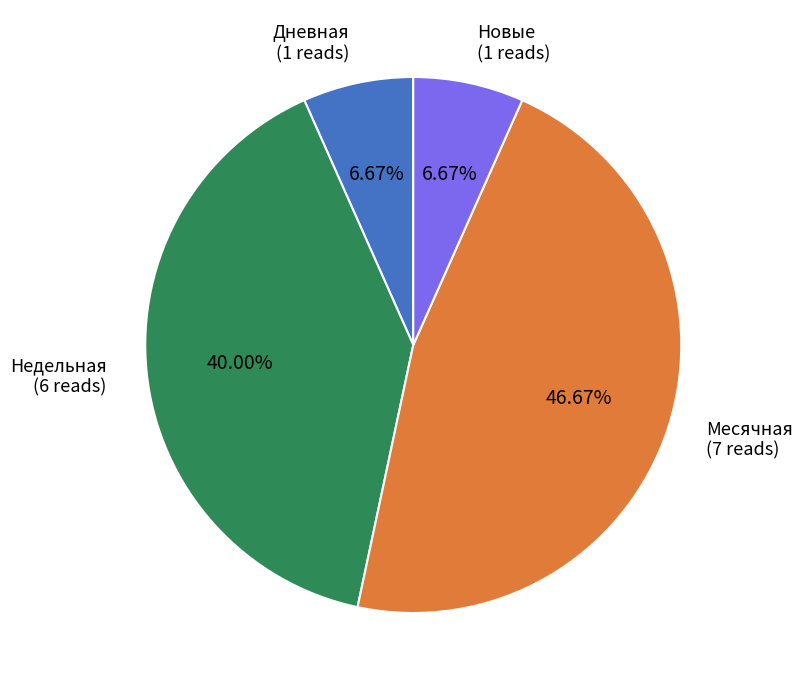

Does any single category account for the majority?

No